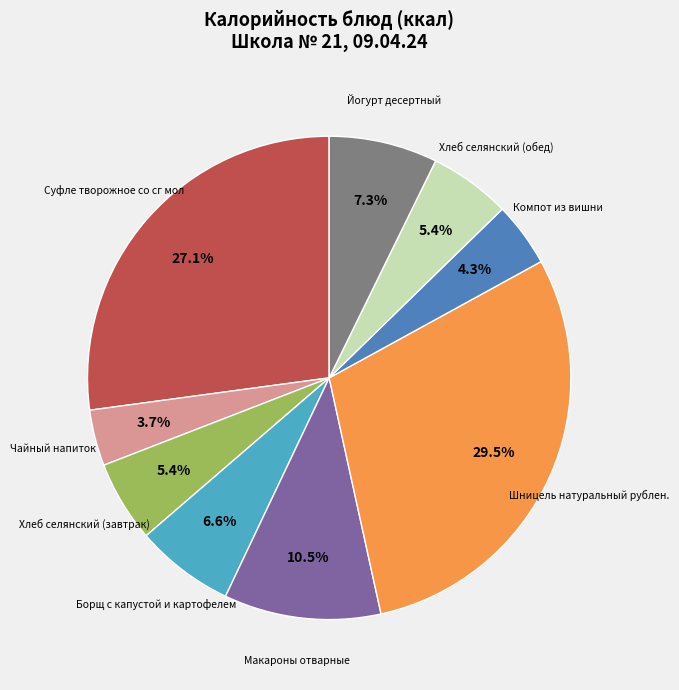

Does any single category account for the majority?

No